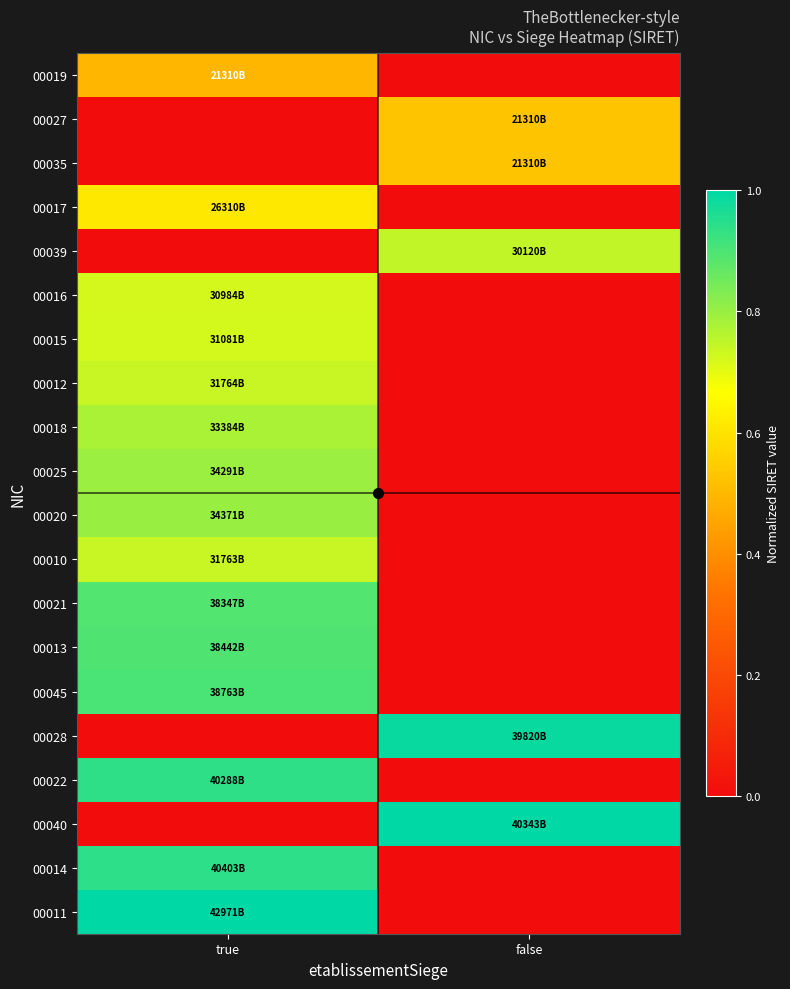

Reading left to right, list all the values displayed in this chart.

00019: true=0.5	false=0.0
00027: true=0.0	false=0.5
00035: true=0.0	false=0.5
00017: true=0.6	false=0.0
00039: true=0.0	false=0.7
00016: true=0.7	false=0.0
00015: true=0.7	false=0.0
00012: true=0.7	false=0.0
00018: true=0.8	false=0.0
00025: true=0.8	false=0.0
00020: true=0.8	false=0.0
00010: true=0.7	false=0.0
00021: true=0.9	false=0.0
00013: true=0.9	false=0.0
00045: true=0.9	false=0.0
00028: true=0.0	false=1.0
00022: true=0.9	false=0.0
00040: true=0.0	false=1.0
00014: true=0.9	false=0.0
00011: true=1.0	false=0.0